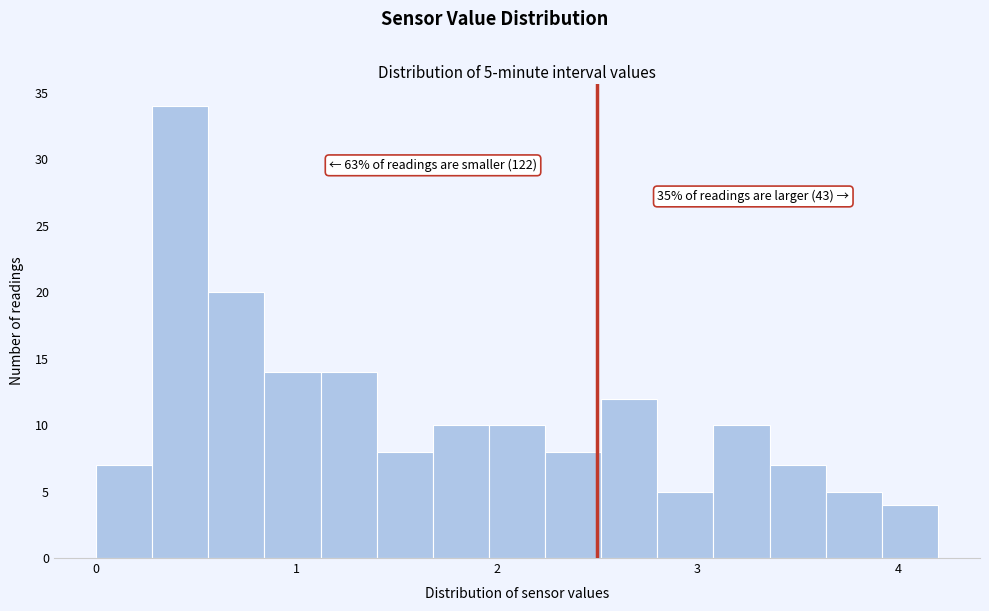

Read against the x-axis, roughly where is the centre of the tallest bar?

0.4